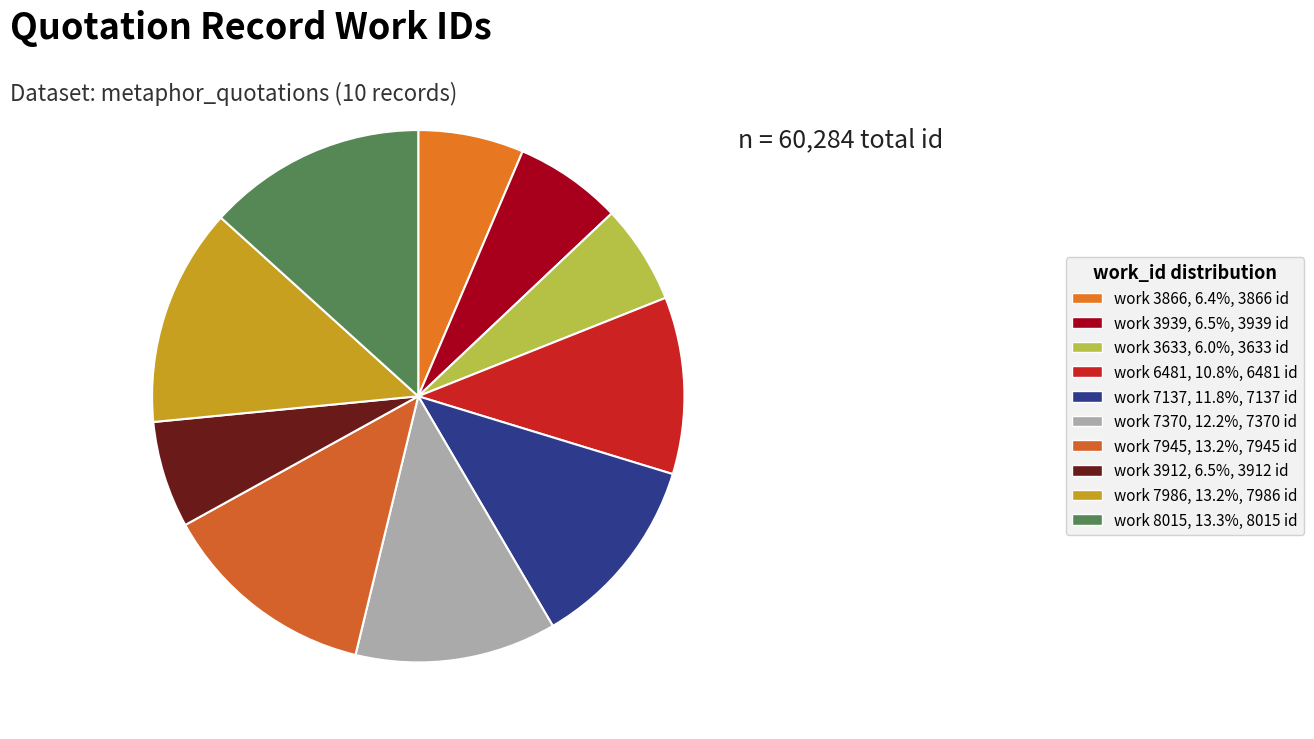

What is the ratio of the value at work 3866 to the value at work 7986?

0.5